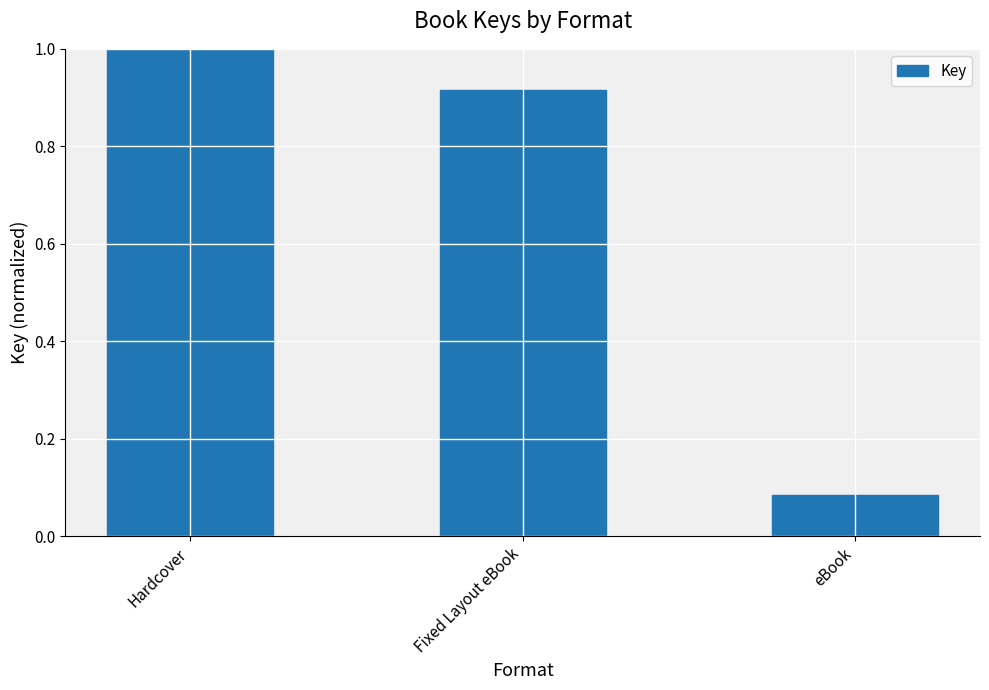

Is it true that the value at Hardcover is 1.0?

True